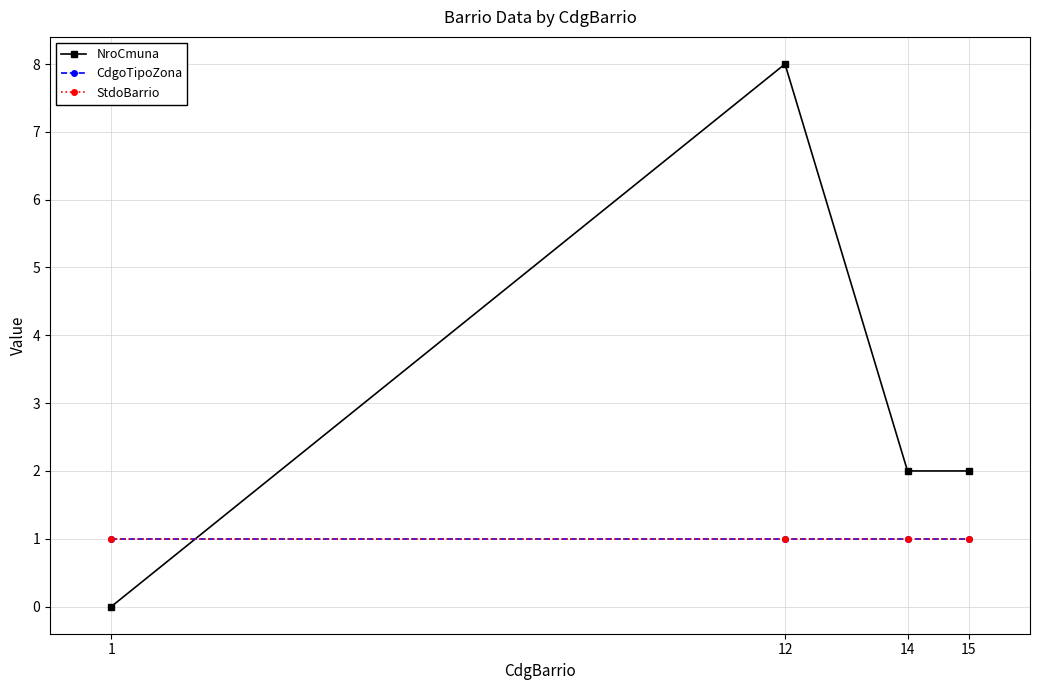

Rank the series at 1 from highest to lowest value.

CdgoTipoZona, StdoBarrio, NroCmuna